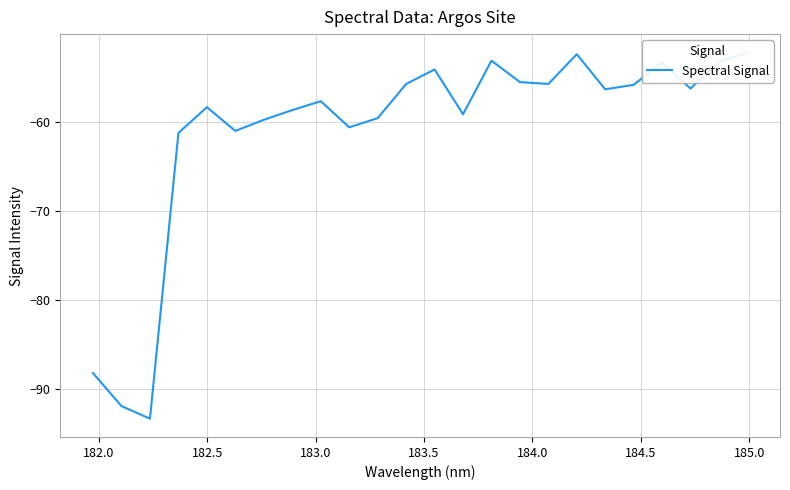

How many values are below -56?

14